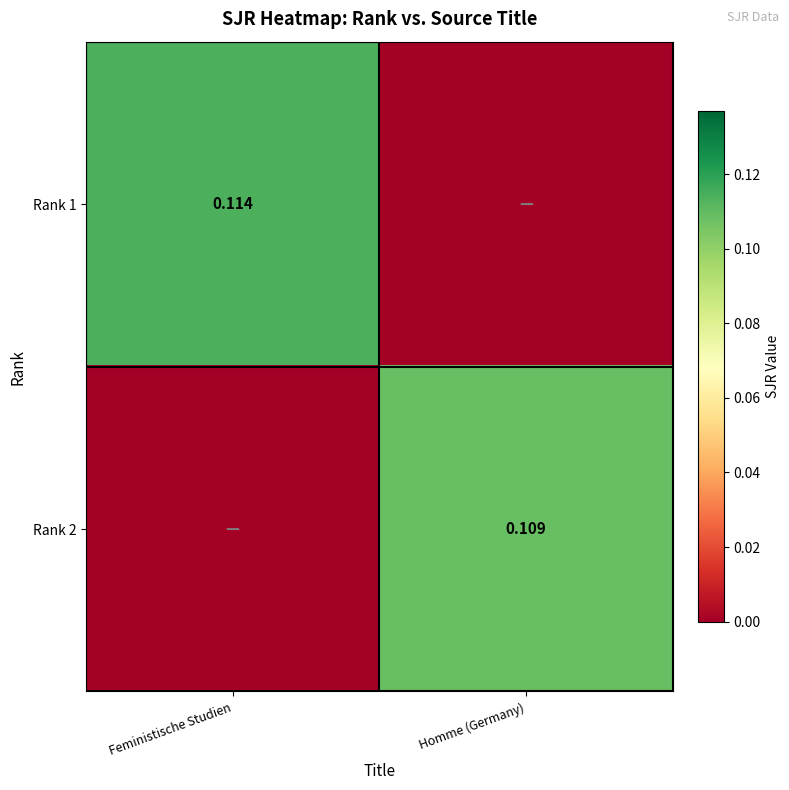

Is the value of Rank 1 at Feministische Studien greater than the value of Rank 2 at Homme (Germany)?

Yes